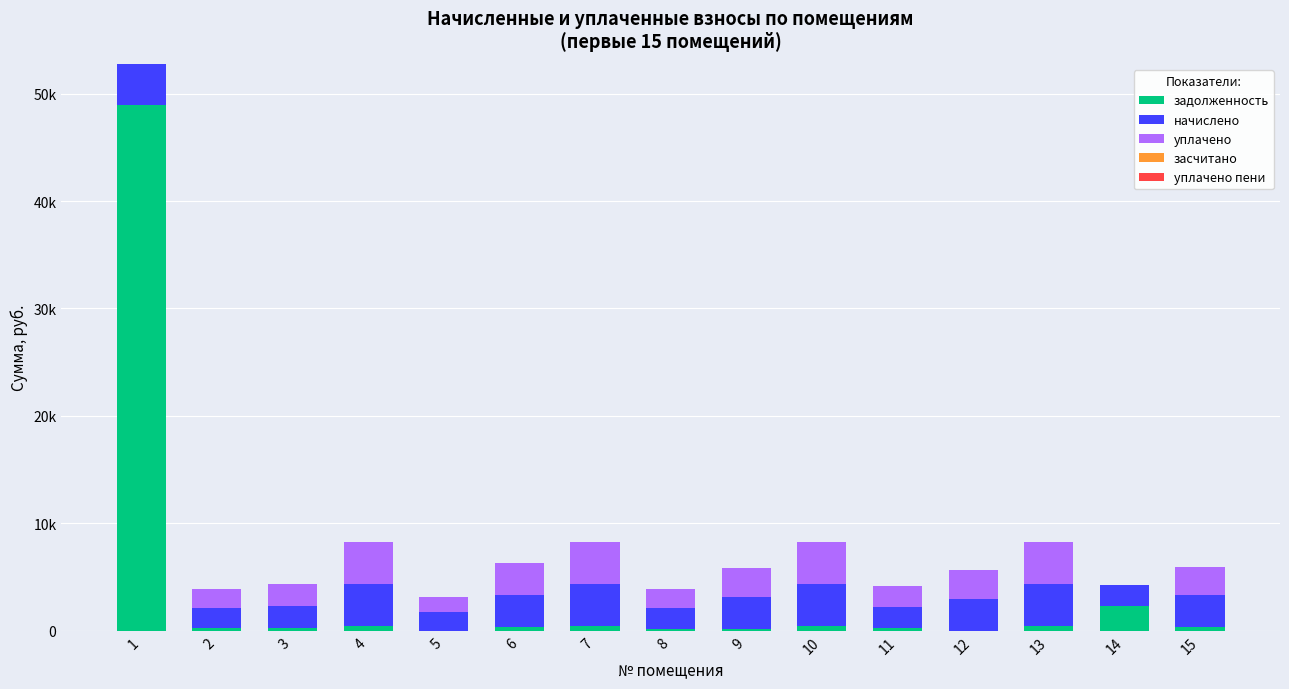

Rank the series by their maximum value, from highest to lowest.

задолженность, начислено, уплачено, уплачено пени, засчитано